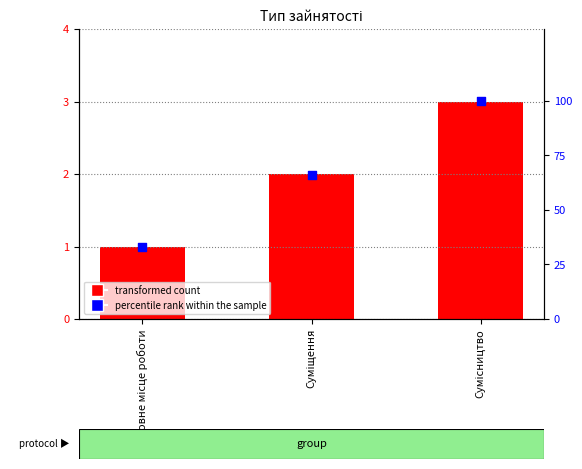

Which series has the largest Y range (max minus min)?

percentile rank within the sample